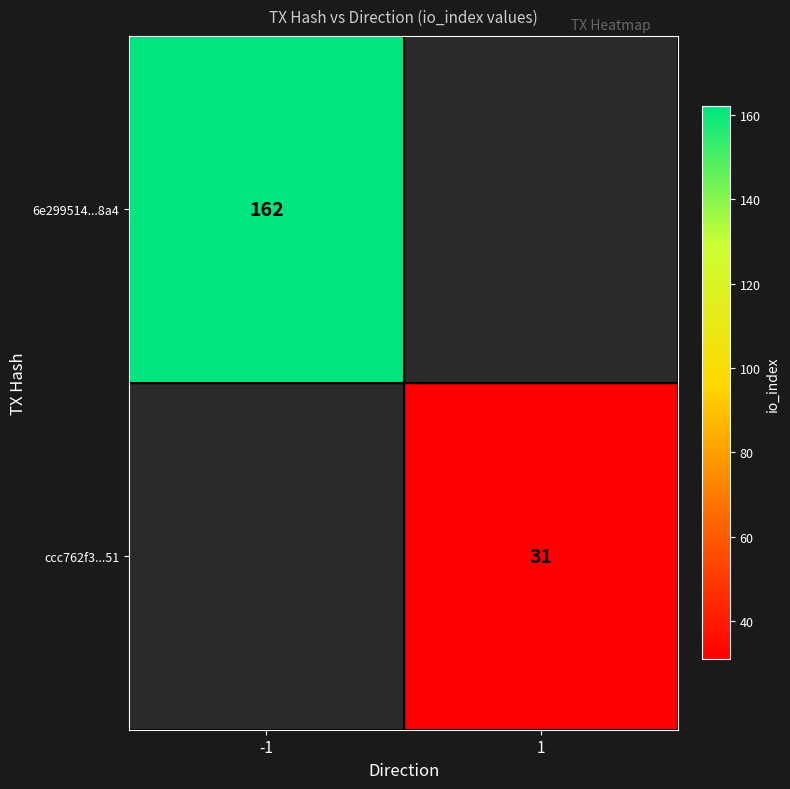

The 6e299514...8a4 series shows 275.9 at -1. True or false?

False